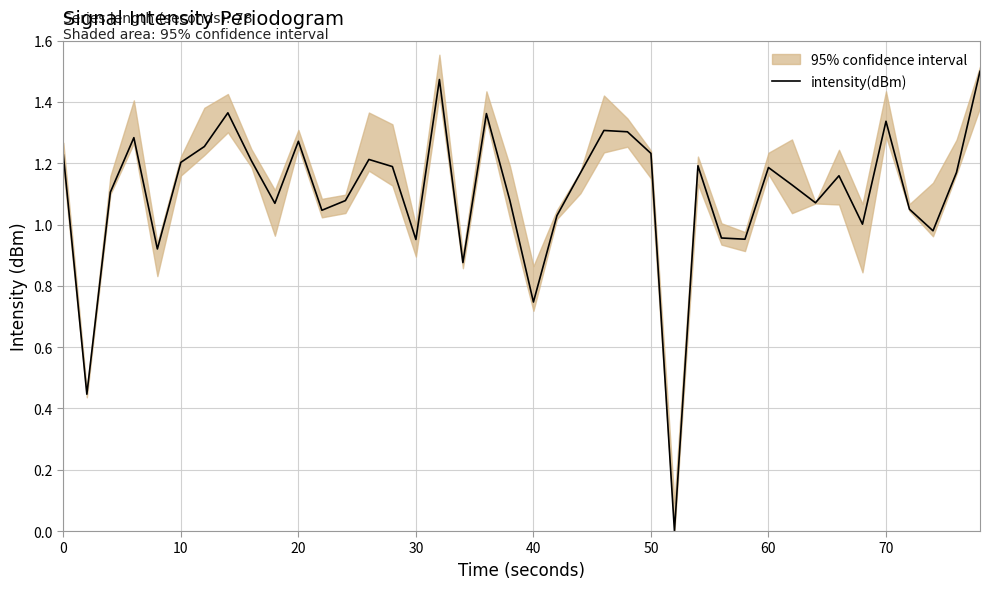

The intensity(dBm) series shows 1.2 at 10. True or false?

True